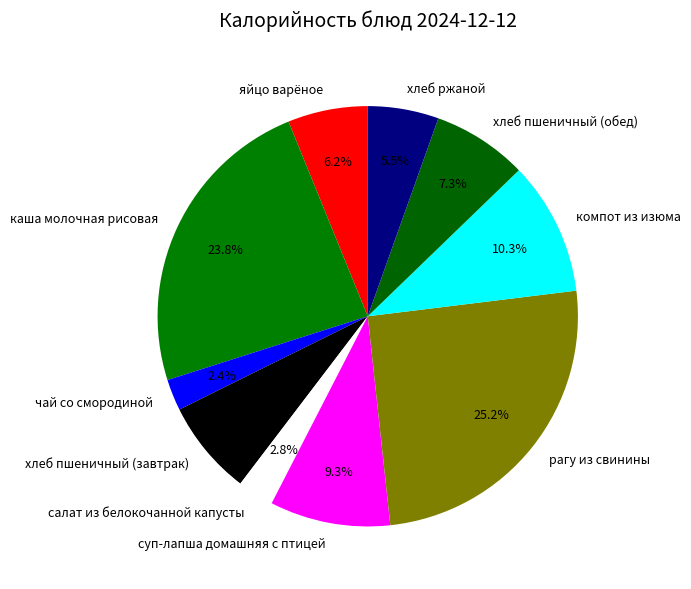

Does яйцо варёное represent more than half of the total?

No